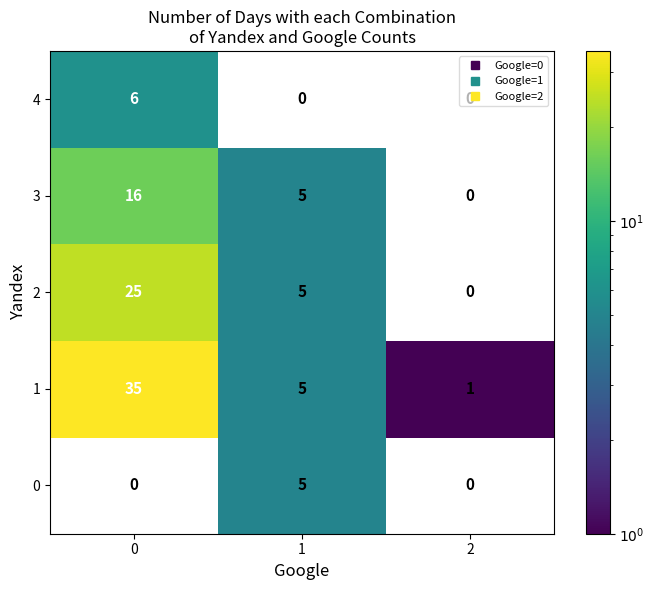

The 1 series shows 0 at 2. True or false?

False